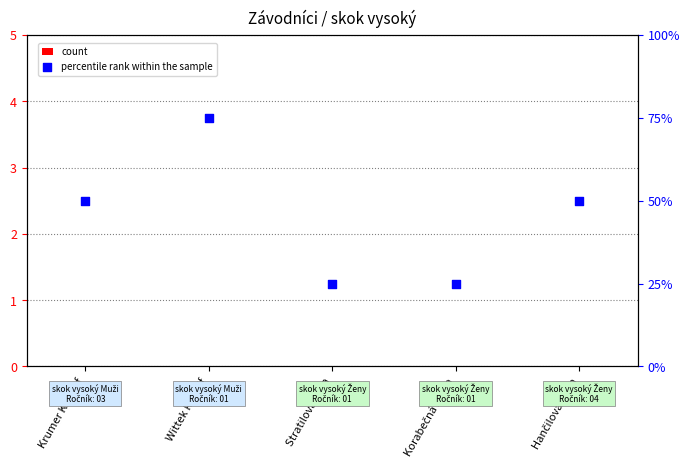

What is the total value across all series at Stratilová Nela?

25